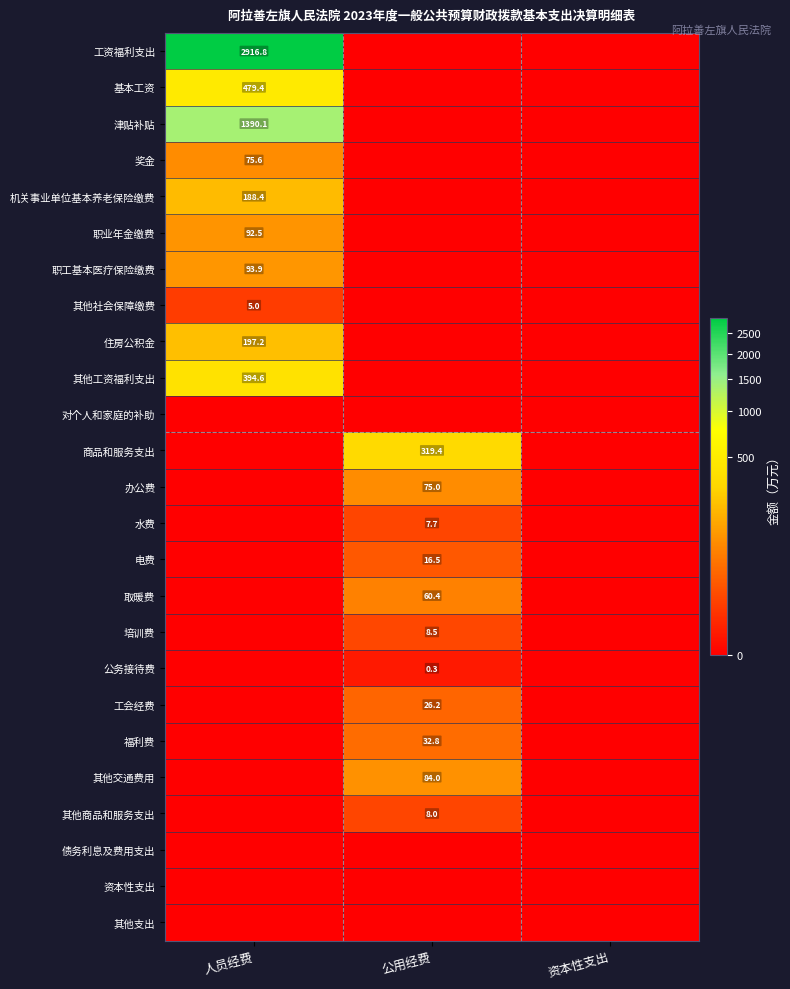

What is the difference between the highest and lowest values at 人员经费?

2916.8